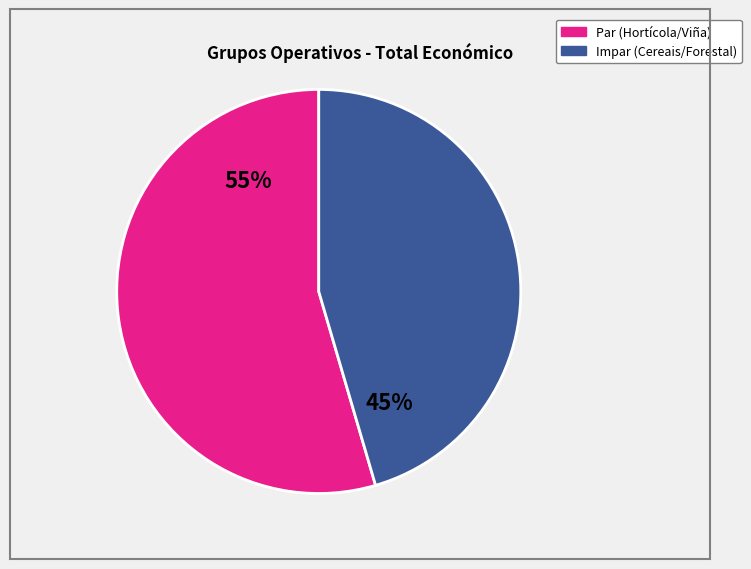

Does any single category account for the majority?

Yes